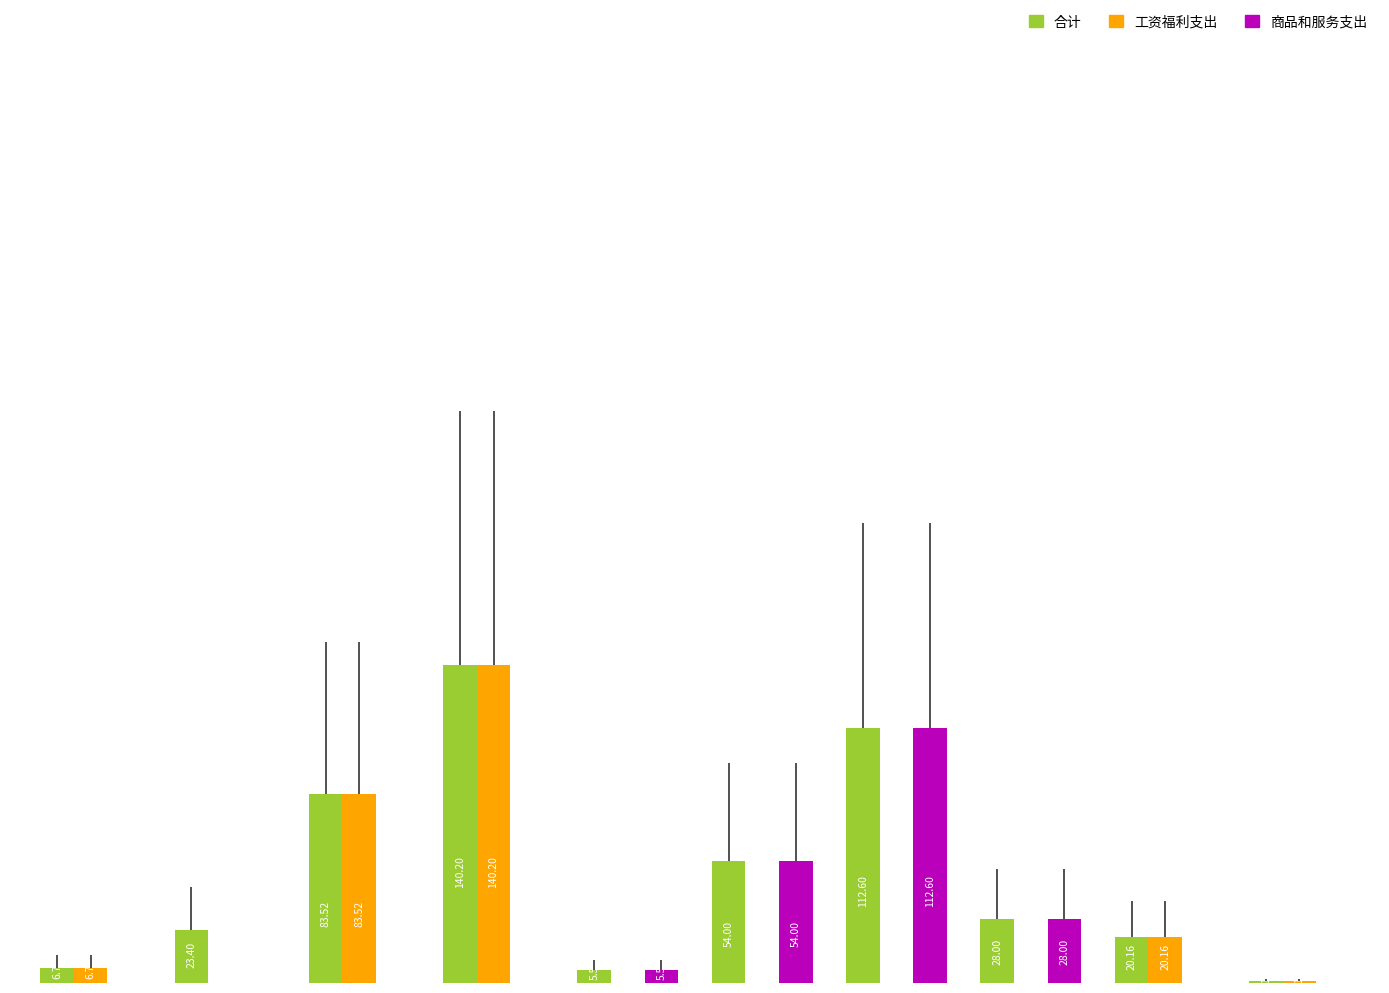

Which series has the largest total across all categories?

合计